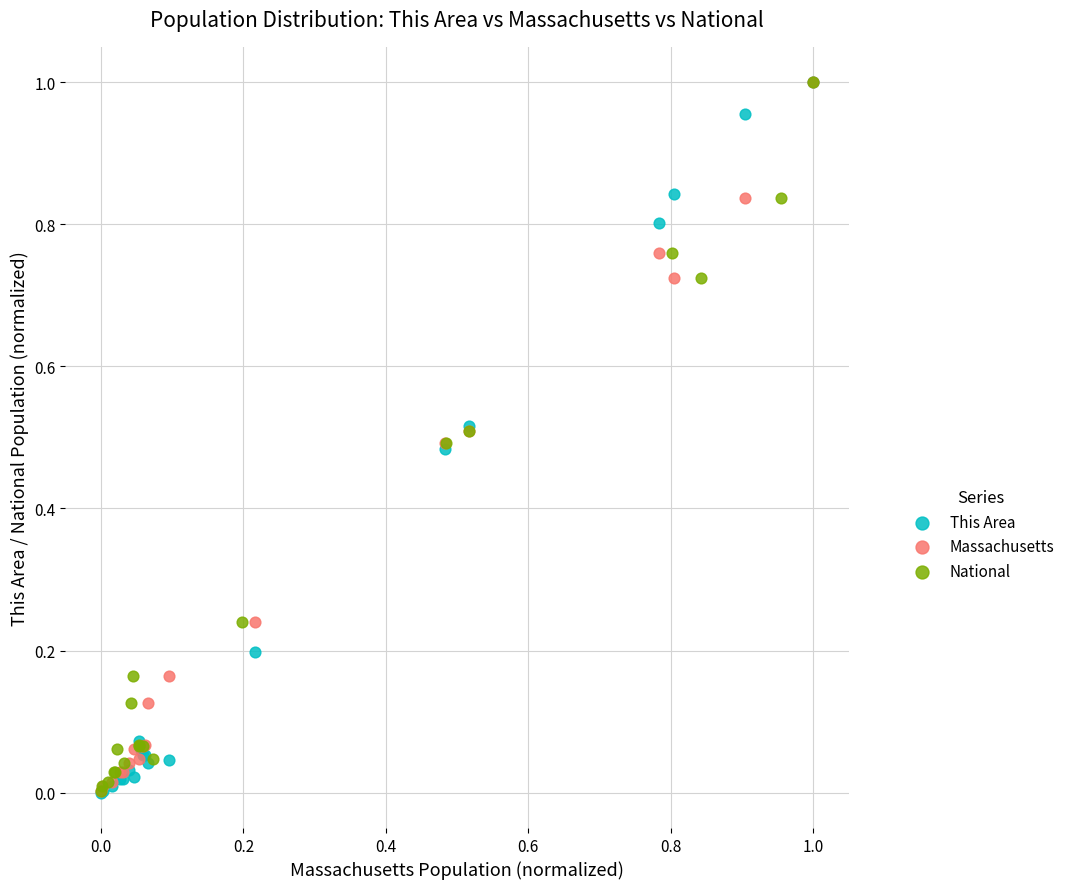

What are all the series names shown in the legend?

This Area, Massachusetts, National